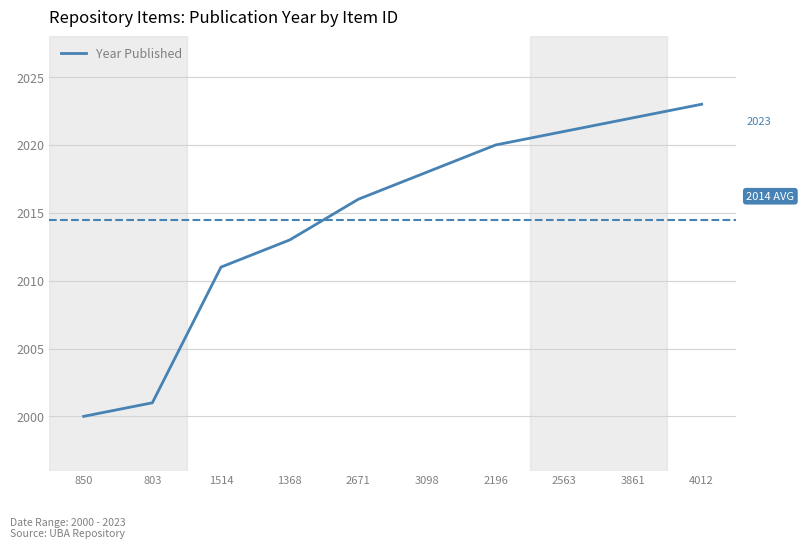

True or false: there are more than 0 points higher than both neighbors.

False